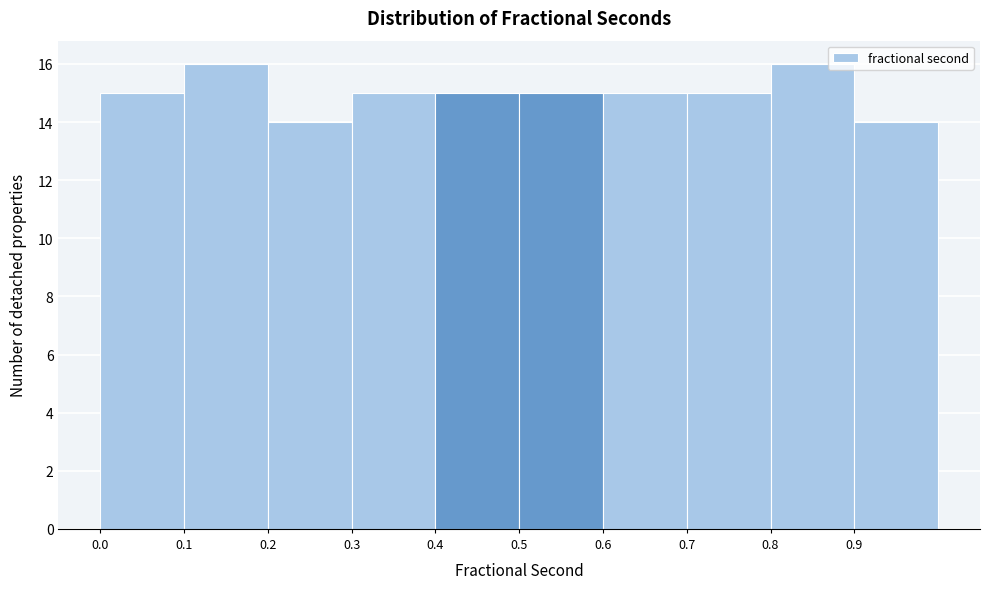

Reading left to right, transcribe this chart: for each bar, give the range it covers on the x-axis and its height. The values are not printed on the chart, so give them approximately, as read against the axis.

0.0 to 0.1: 15
0.1 to 0.2: 16
0.2 to 0.3: 14
0.3 to 0.4: 15
0.4 to 0.5: 15
0.5 to 0.6: 15
0.6 to 0.7: 15
0.7 to 0.8: 15
0.8 to 0.9: 16
0.9 to 1.0: 14